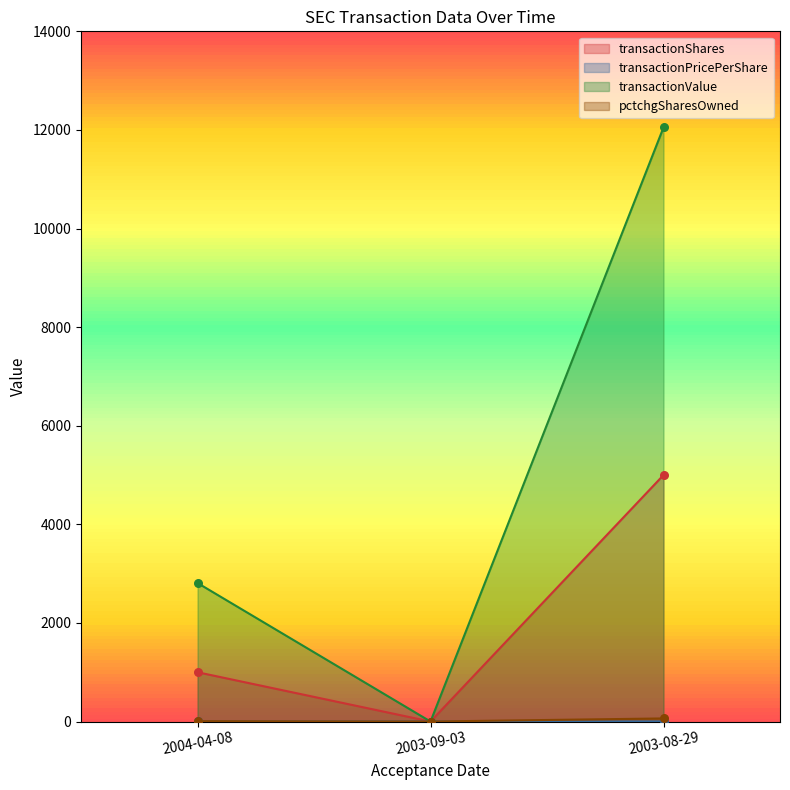

What are all the series names shown in the legend?

transactionShares, transactionPricePerShare, transactionValue, pctchgSharesOwned